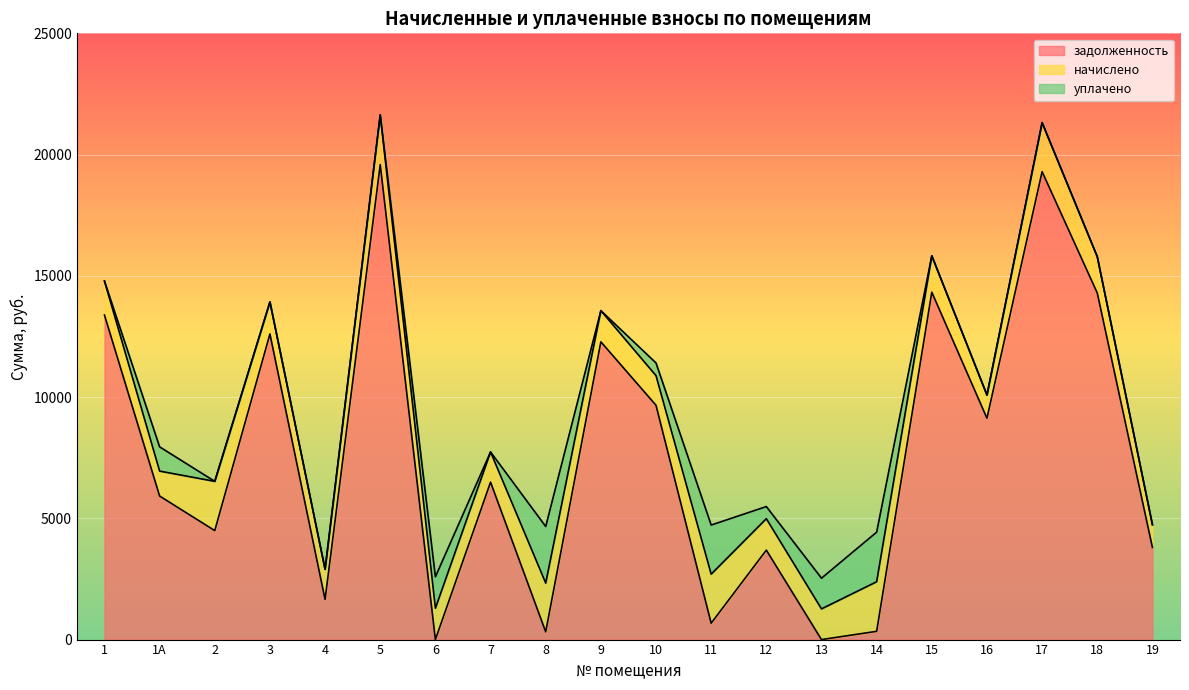

After their last crossing, which series has the higher values: задолженность or уплачено?

задолженность